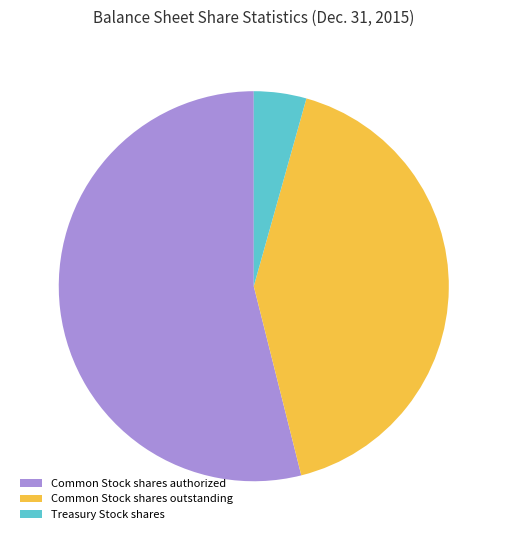

Rank the categories by value from highest to lowest.

Common Stock shares authorized, Common Stock shares outstanding, Treasury Stock shares